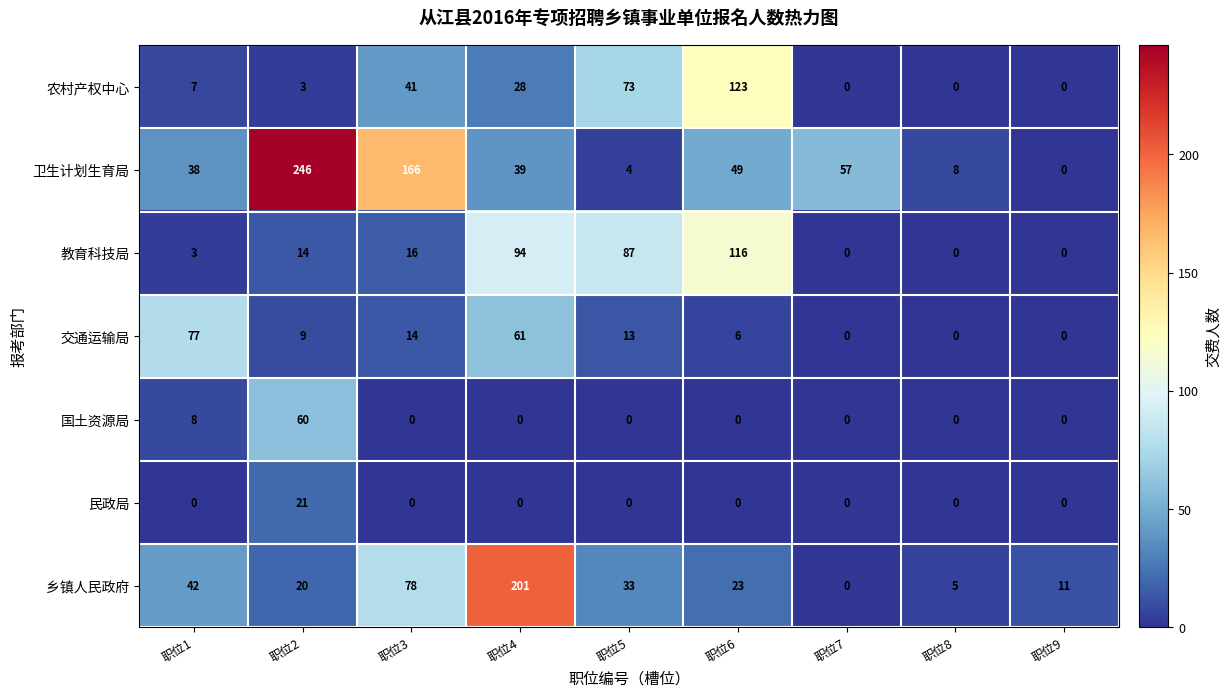

At which category is the sum across all series the highest?

职位4